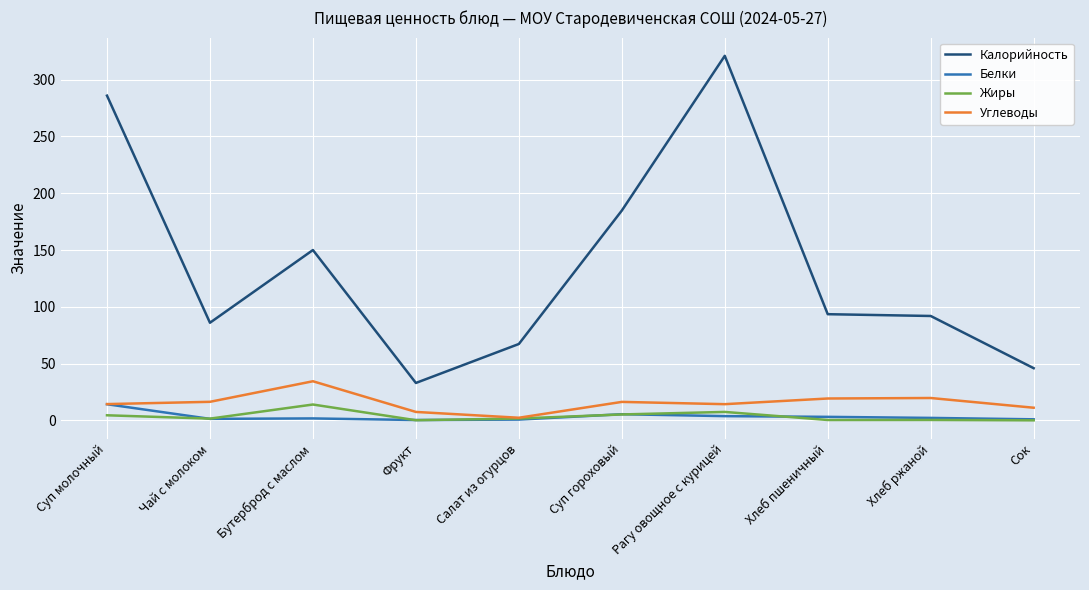

Which series has the largest total across all categories?

Калорийность